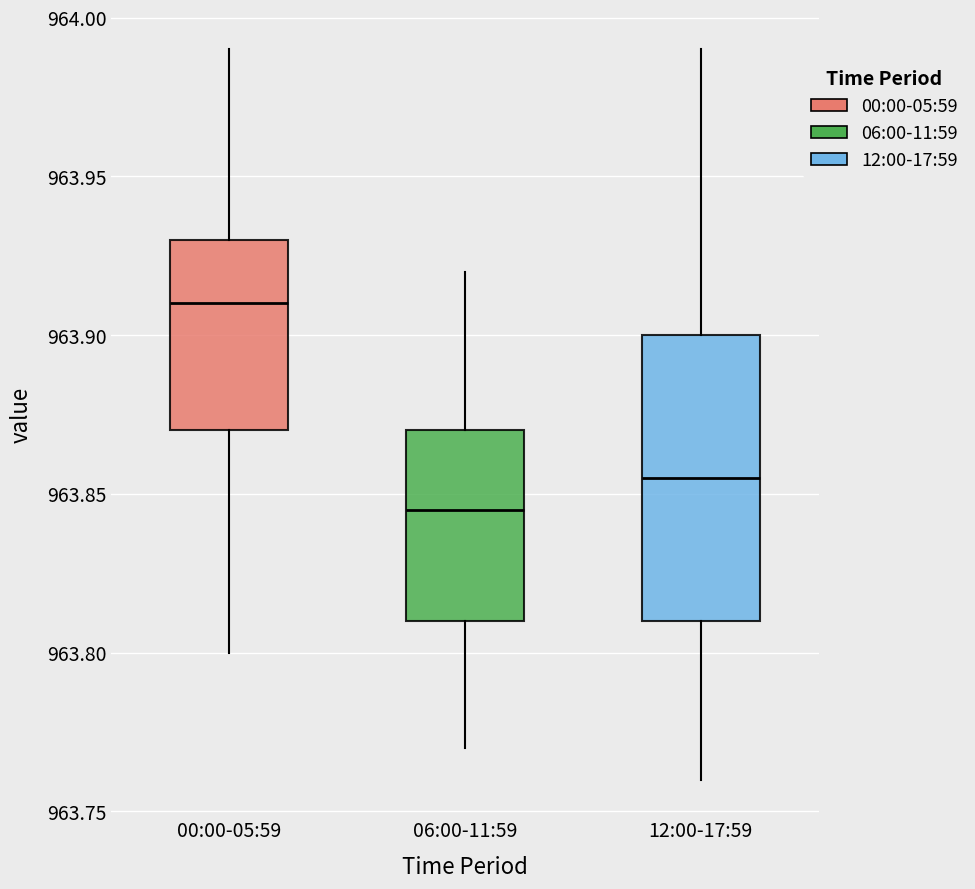

Reading left to right, read every box against the y-axis: the position of its median line, the range the box covers, and the ends of its whiskers. The values are not printed on the chart, so give them approximately, as read against the axis.

00:00-05:59: median 963.910, box 963.870 to 963.930, whiskers 963.800 to 963.990
06:00-11:59: median 963.845, box 963.810 to 963.870, whiskers 963.770 to 963.920
12:00-17:59: median 963.855, box 963.810 to 963.900, whiskers 963.760 to 963.990